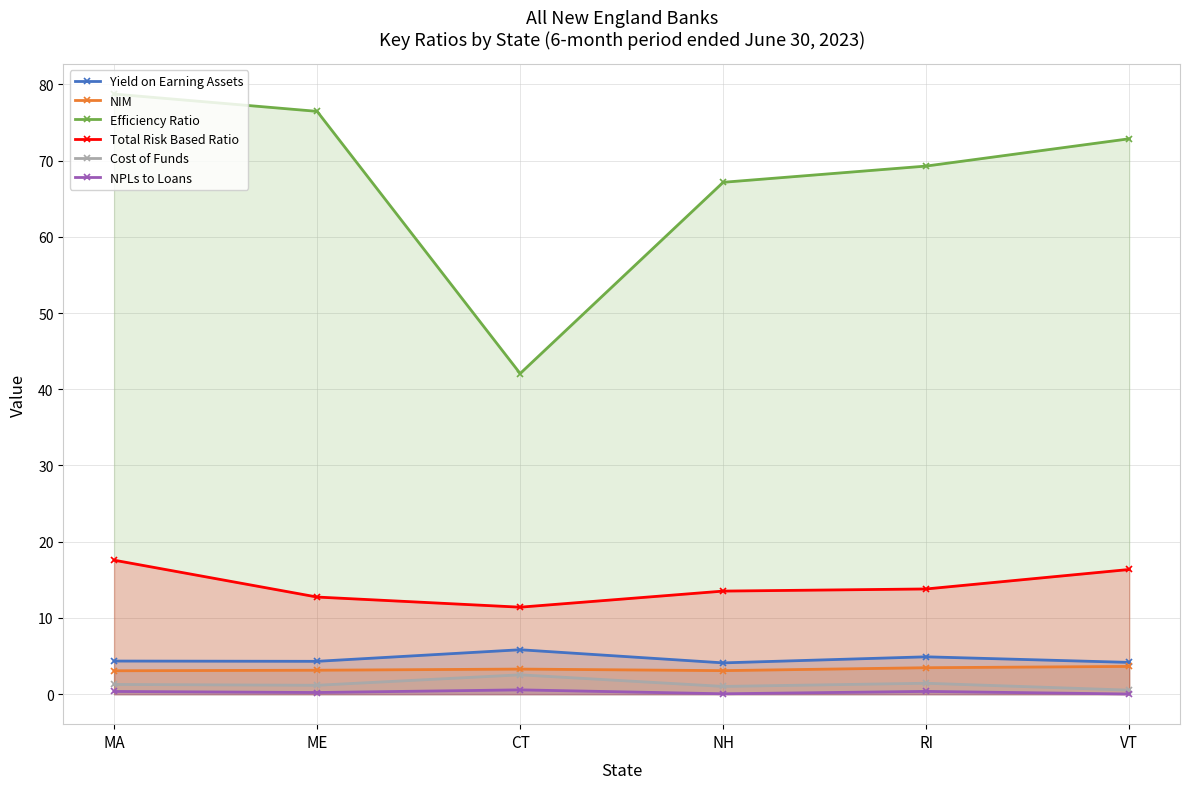

What is the label of the 2nd point from the right?

RI